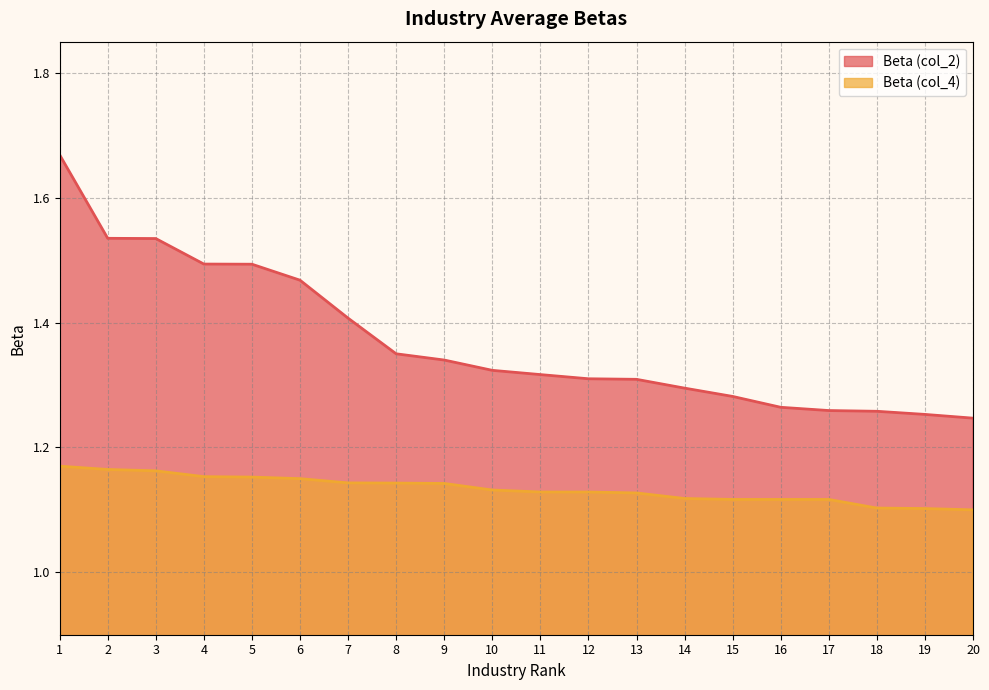

Reading left to right, list all the values displayed in this chart.

Beta (col_2): 1=1.7	2=1.5	3=1.5	4=1.5	5=1.5	6=1.5	7=1.4	8=1.4	9=1.3	10=1.3	11=1.3	12=1.3	13=1.3	14=1.3	15=1.3	16=1.3	17=1.3	18=1.3	19=1.3	20=1.2
Beta (col_4): 1=1.2	2=1.2	3=1.2	4=1.2	5=1.2	6=1.1	7=1.1	8=1.1	9=1.1	10=1.1	11=1.1	12=1.1	13=1.1	14=1.1	15=1.1	16=1.1	17=1.1	18=1.1	19=1.1	20=1.1